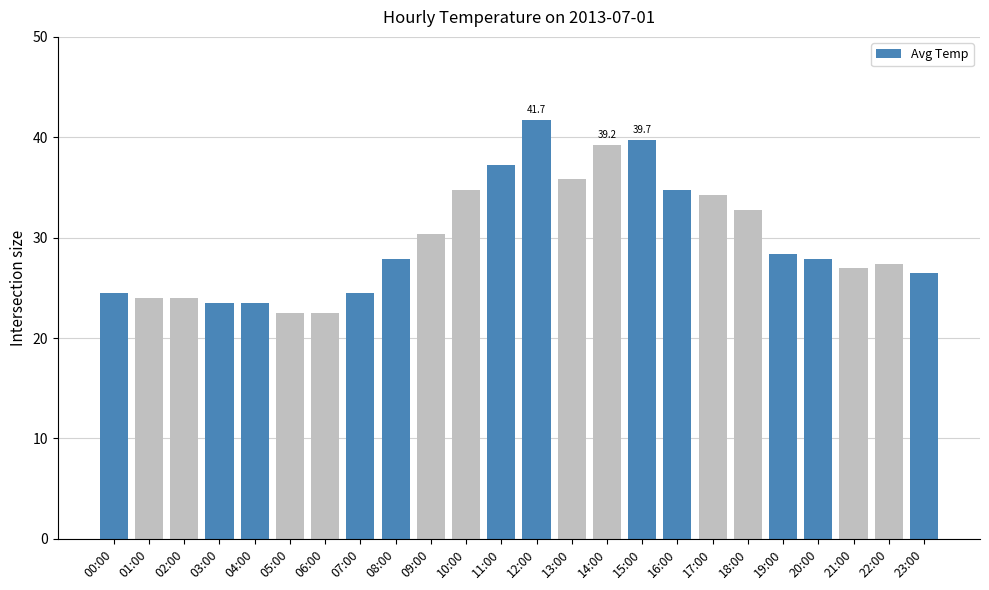

Which category has the highest value across all series?

12:00